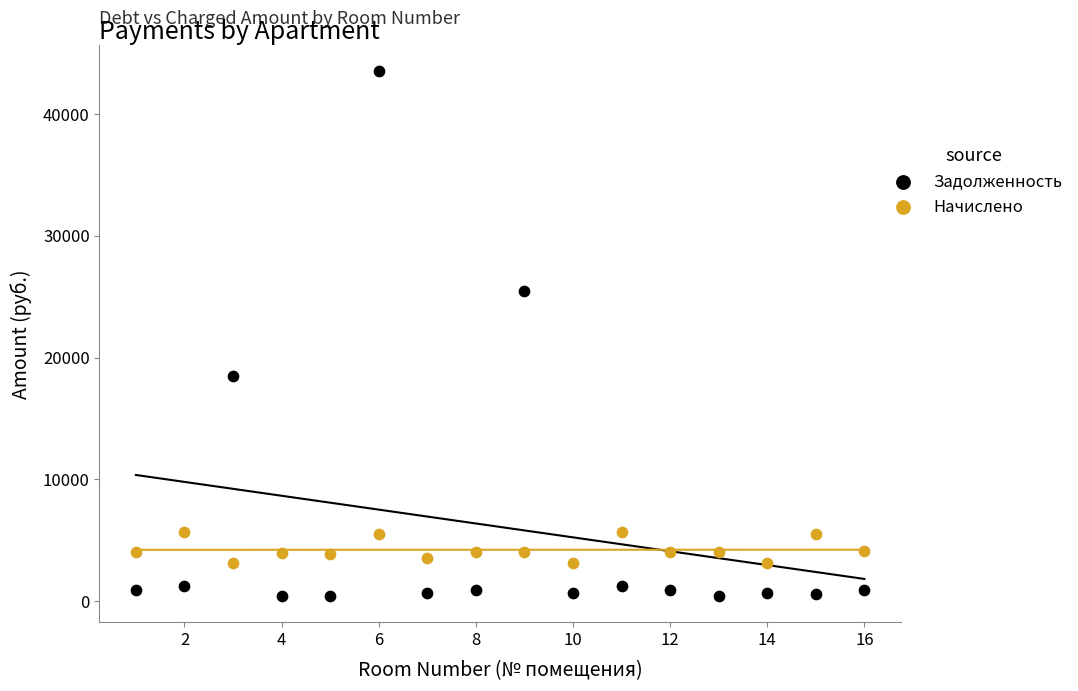

Which series reaches the maximum Y coordinate?

Задолженность